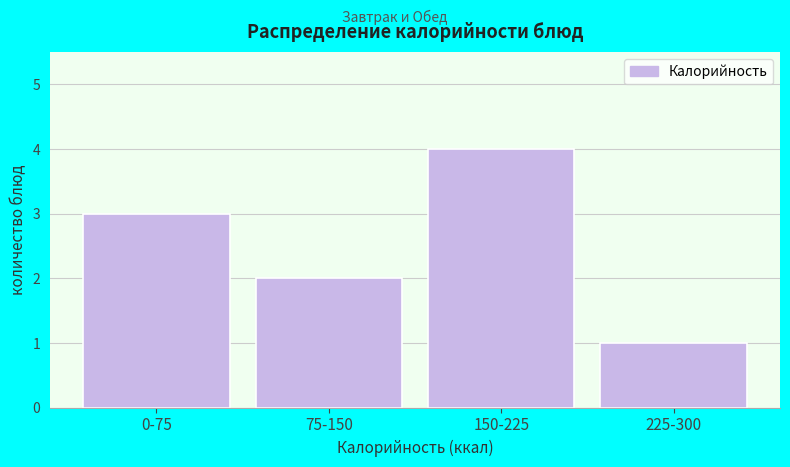

Reading left to right, what are all the values shown in this chart?

0-75=3	75-150=2	150-225=4	225-300=1